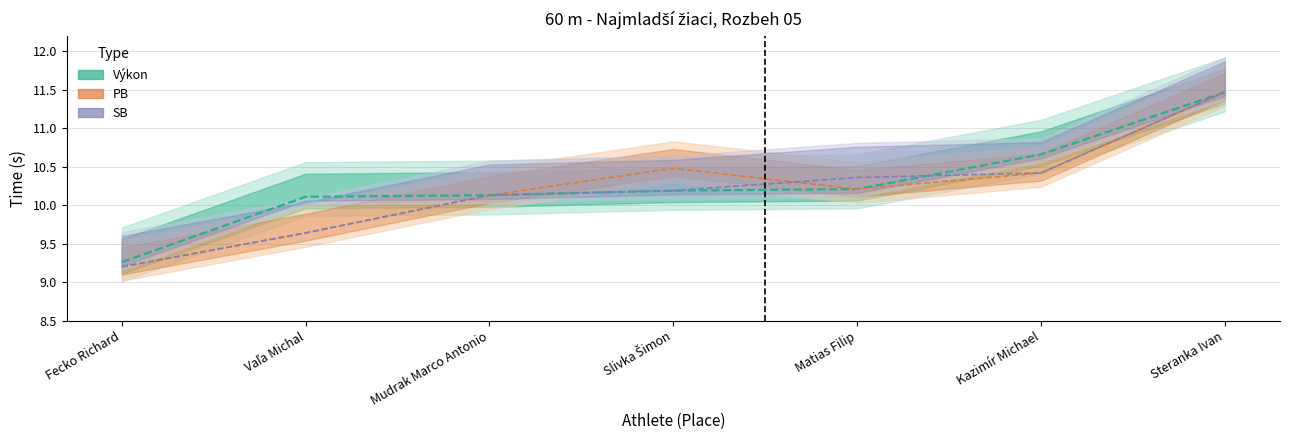

True or false: the data shows 17.6 at Kazimír Michael.

False